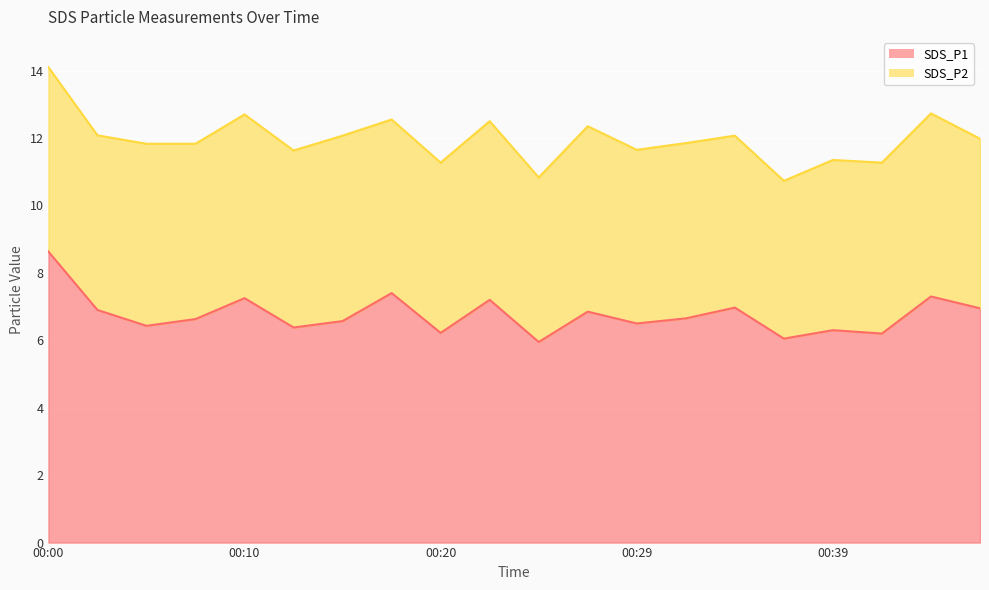

Reading right to left, what are all the values shown in this chart?

7.0	7.3	6.2	6.3	6.0	7.0	6.7	6.5	6.8	6.0	7.2	6.2	7.4	6.6	6.4	7.2	6.6	6.4	6.9	8.6